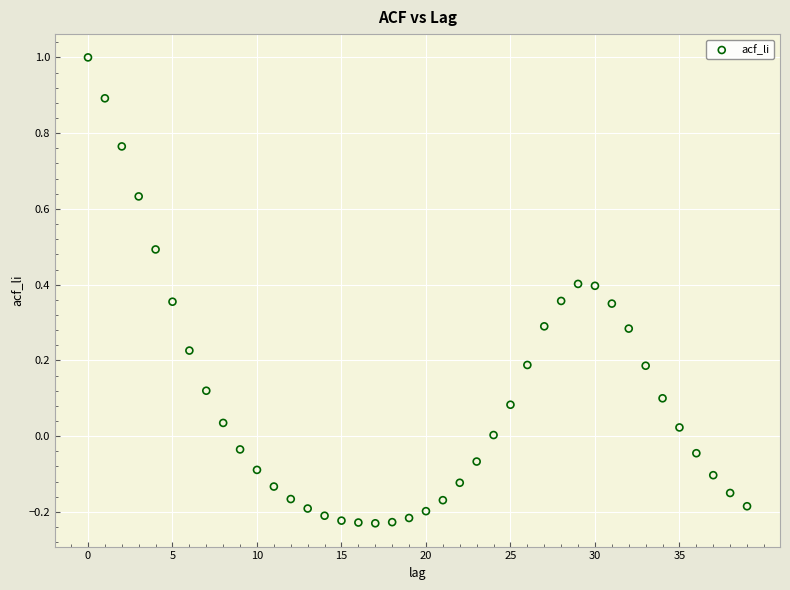

What is the range of Y values (max minus min)?

1.2